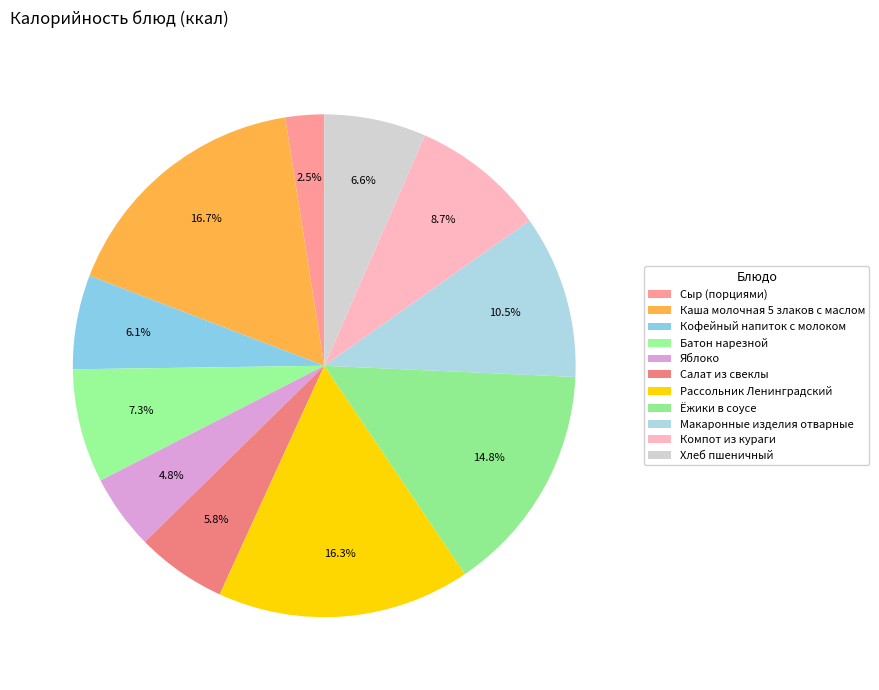

Between Компот из кураги and Рассольник Ленинградский, which is larger?

Рассольник Ленинградский